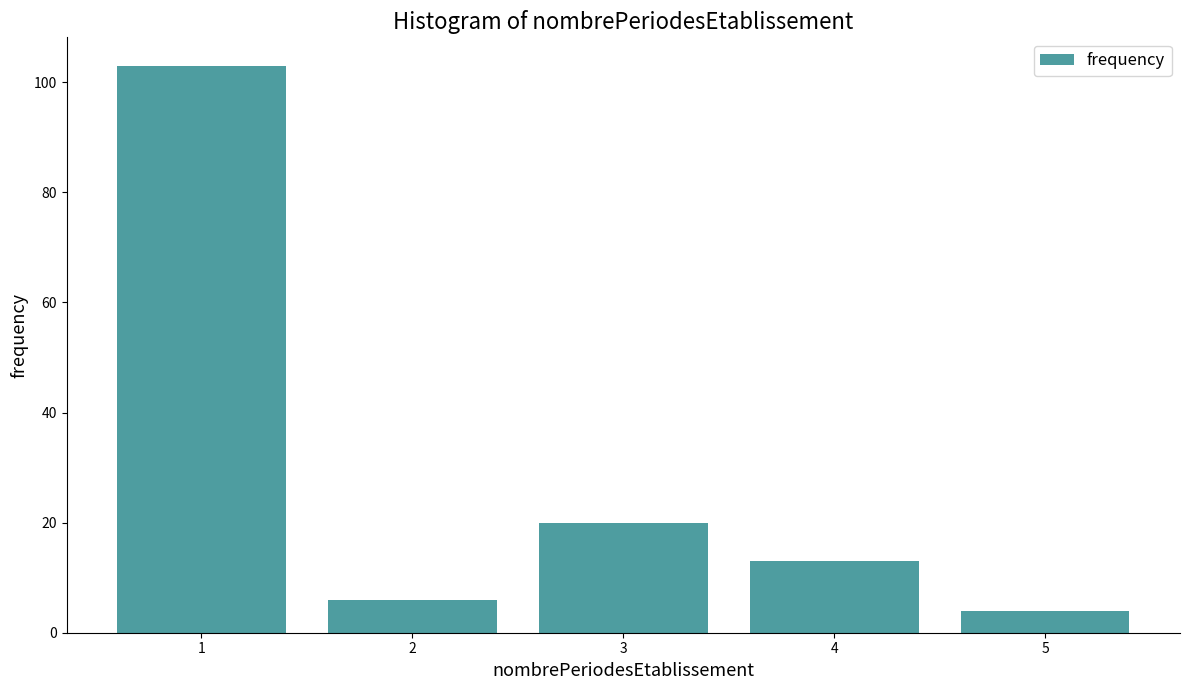

Reading left to right, transcribe all the data shown in this chart.

103	6	20	13	4